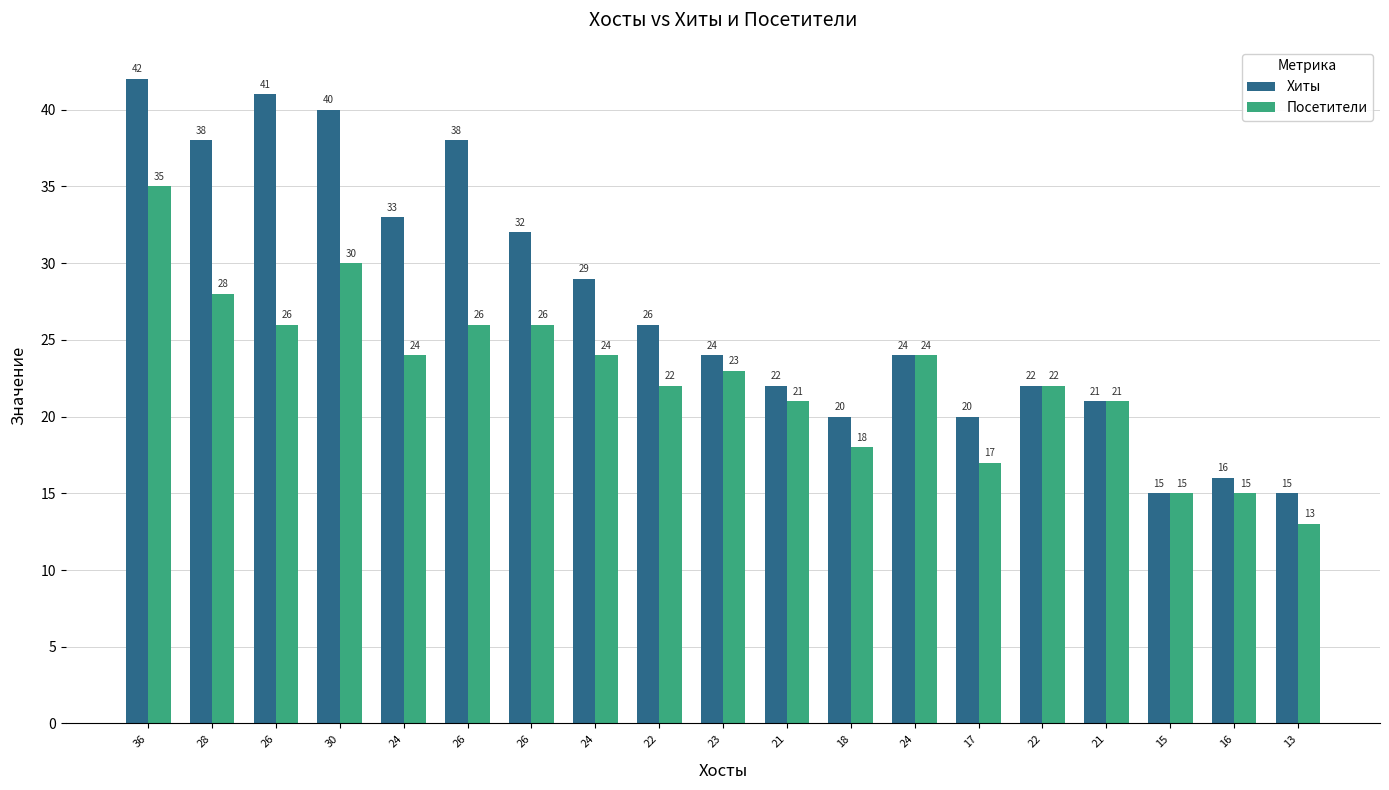

What is the label of the 1st bar from the right?

13